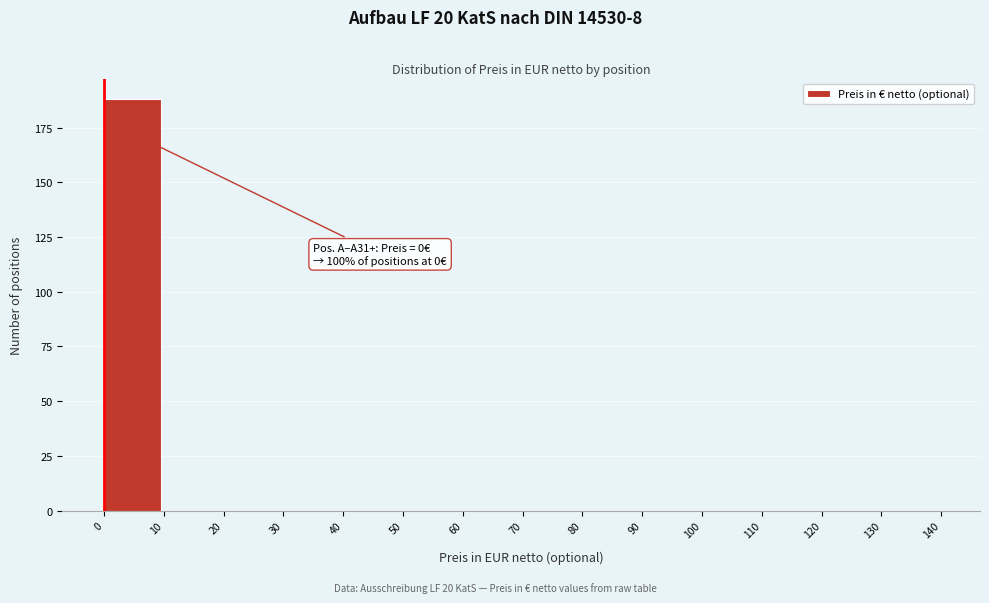

Which range on the x-axis has the tallest bar?

0 to 10